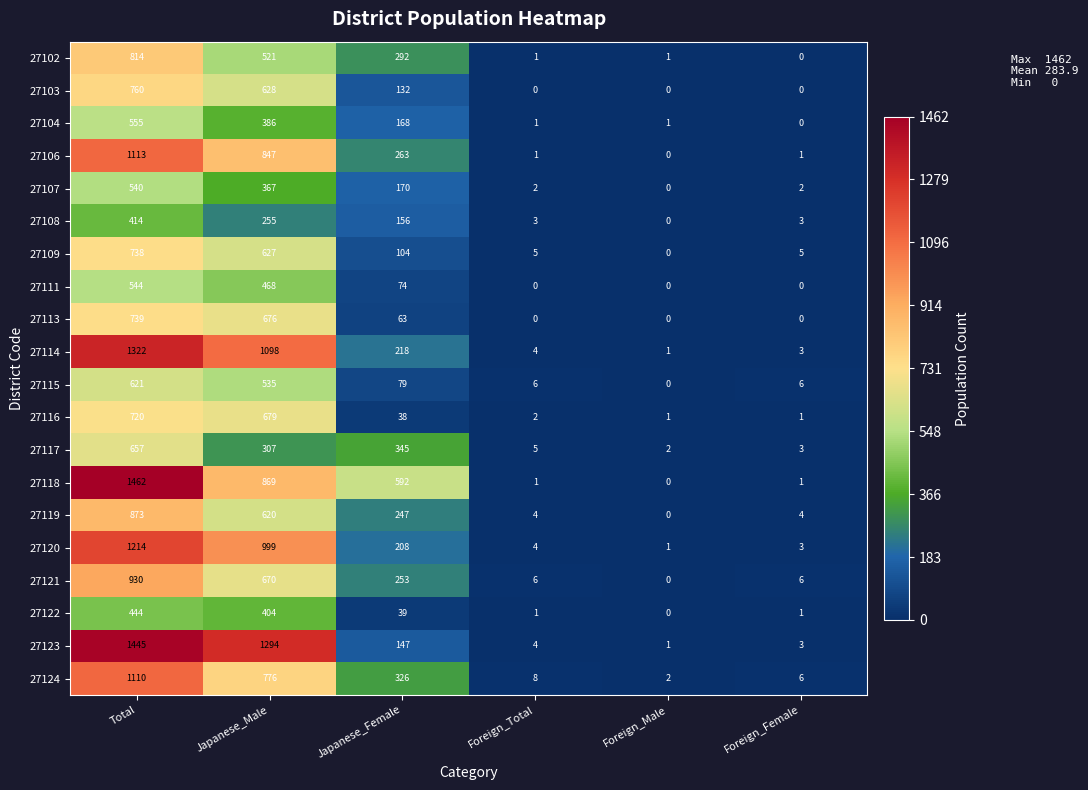

Is the value of 27117 at Foreign_Total greater than the value of 27115 at Japanese_Male?

No